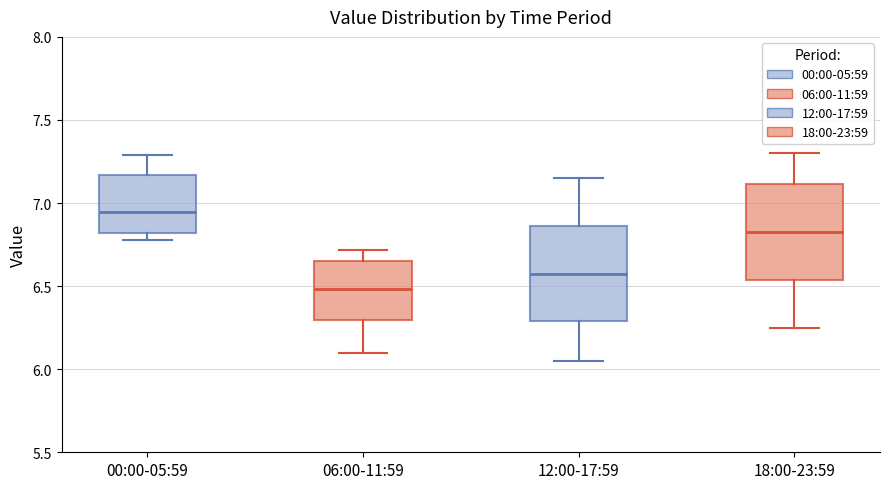

Where does the median line of the box for 18:00-23:59 sit on the y-axis? The values are not printed on the chart, so give them approximately, as read against the axis.

6.85